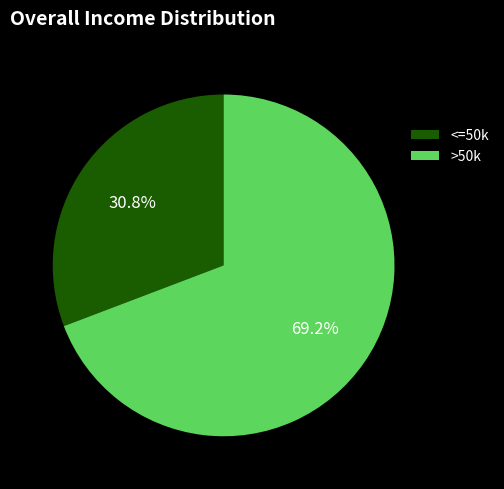

How many segments does this pie chart have?

2